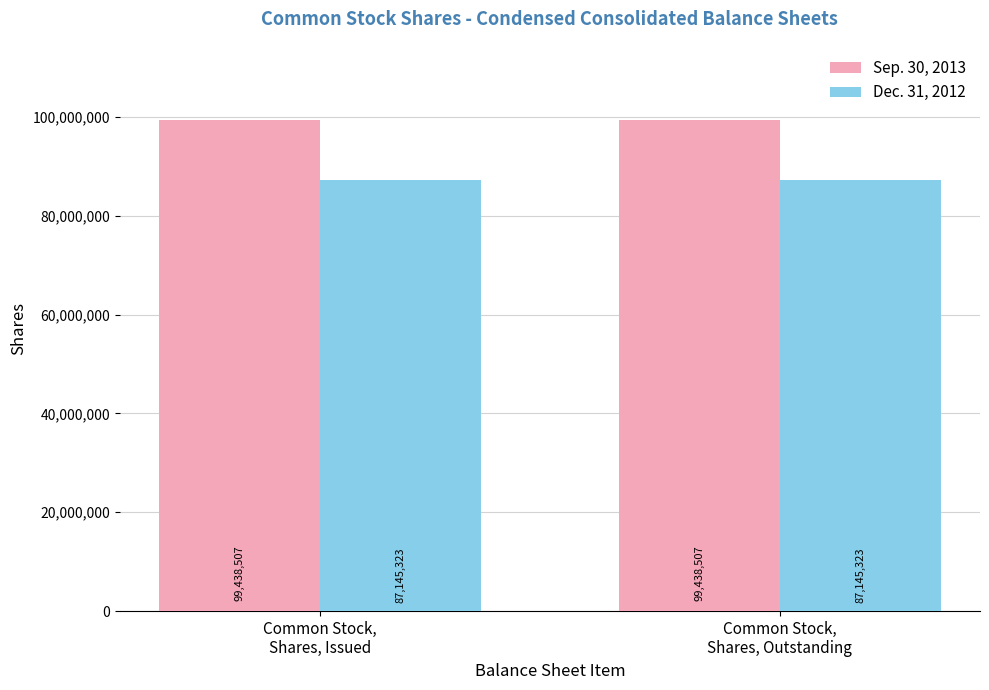

What is the value of the Sep. 30, 2013 bar at the 1st from the left?

99438507